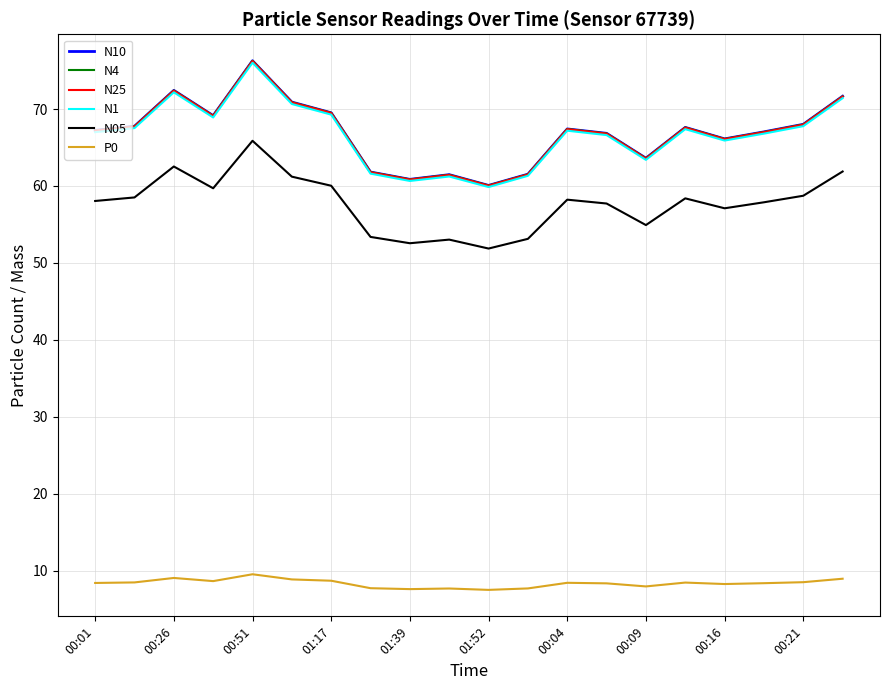

What is the minimum value for P0?

7.5